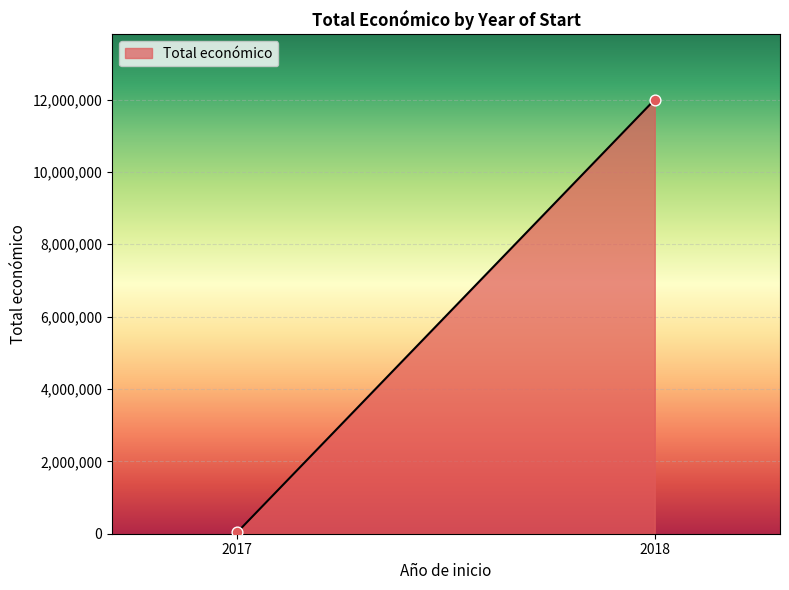

What is the average Y value?

6020212